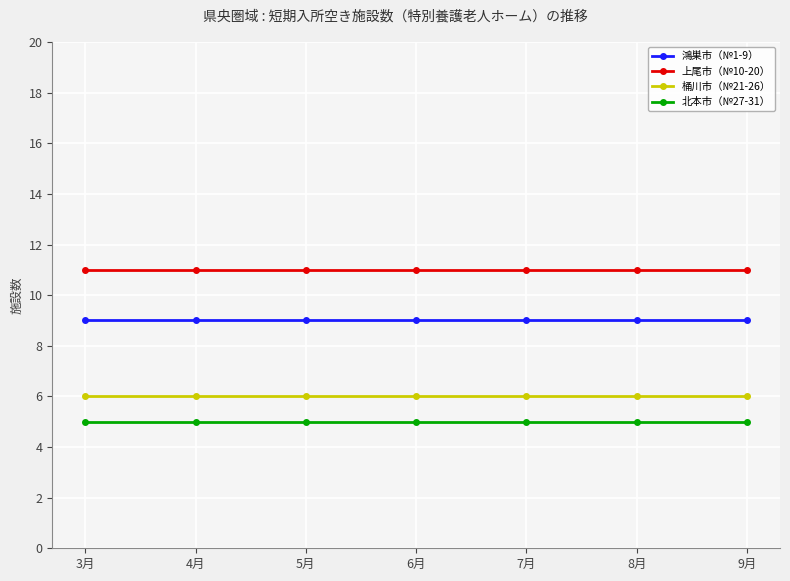

What is the greatest value displayed?

11